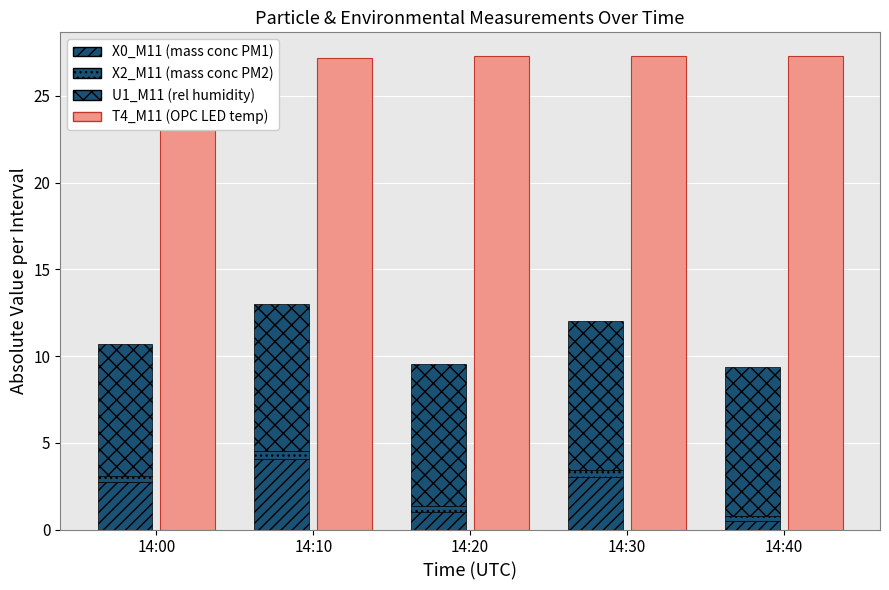

Is the value of U1_M11 (rel humidity) at 14:40 greater than the value of X0_M11 (mass conc PM1) at 14:10?

Yes